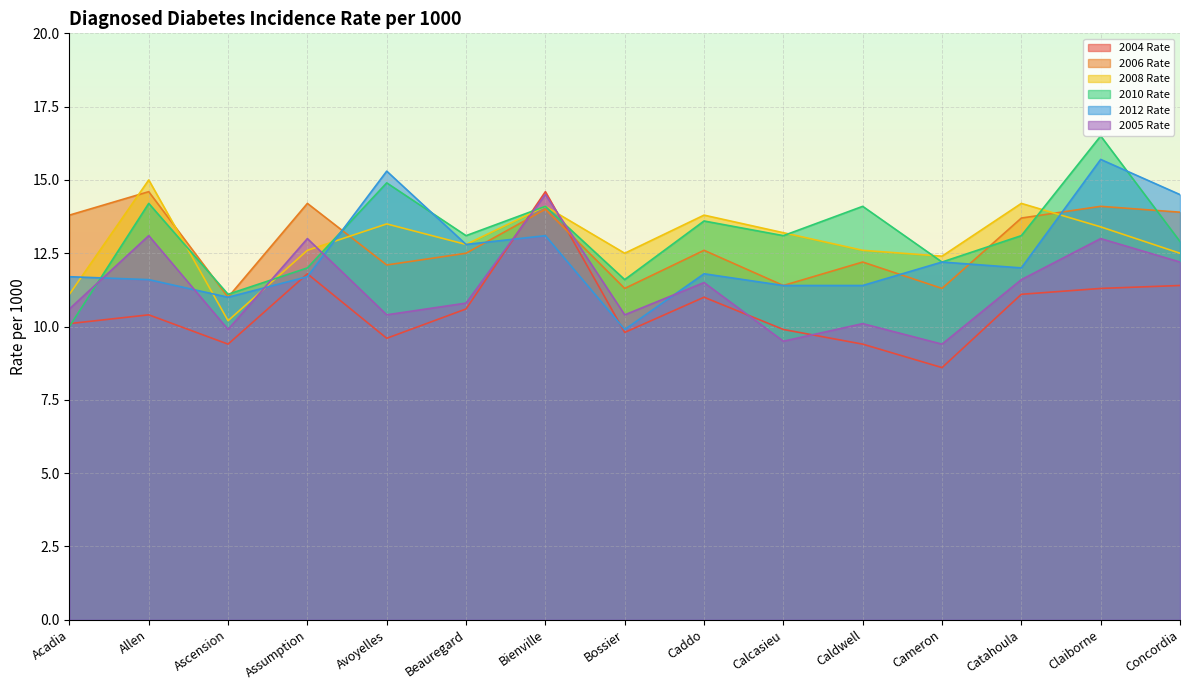

Where is the first local maximum for 2012 Rate?

Avoyelles